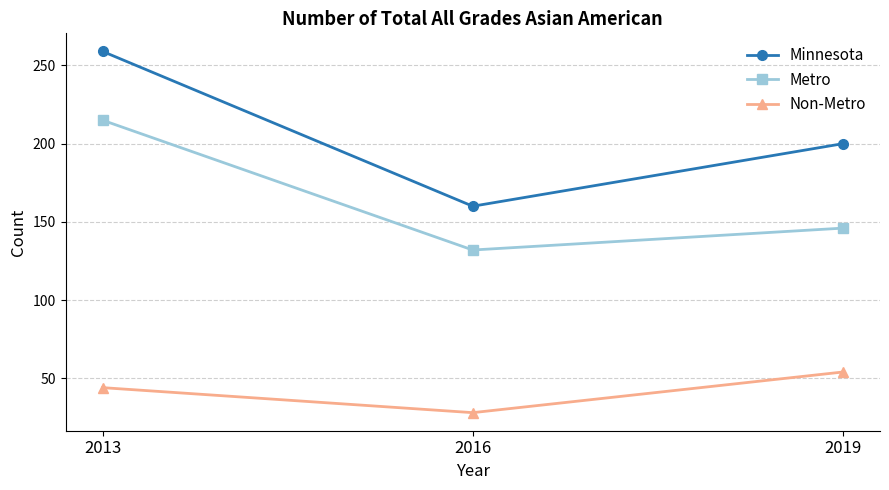

The value of Minnesota at 2013 is 395. True or false?

False